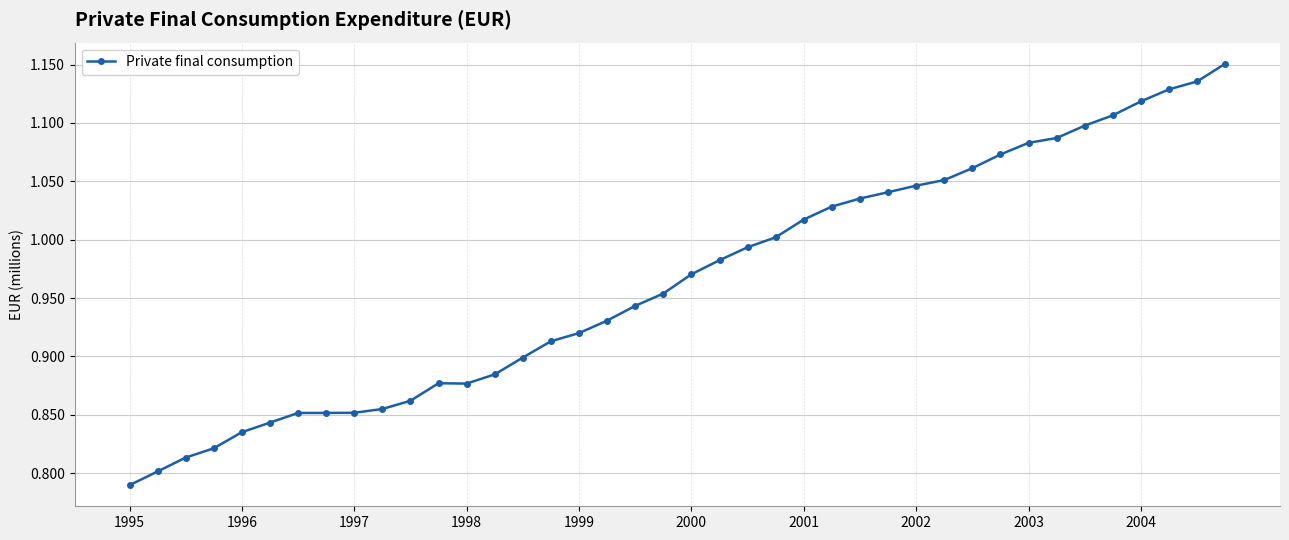

What is the difference between the maximum and minimum values?

0.4